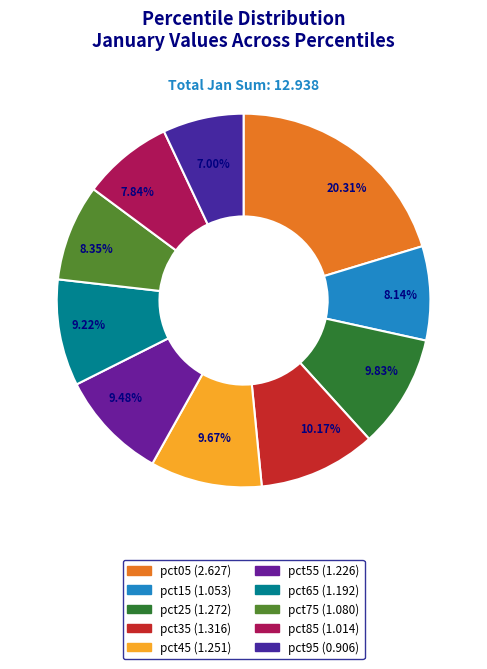

Which category has the biggest portion of the pie?

pct05